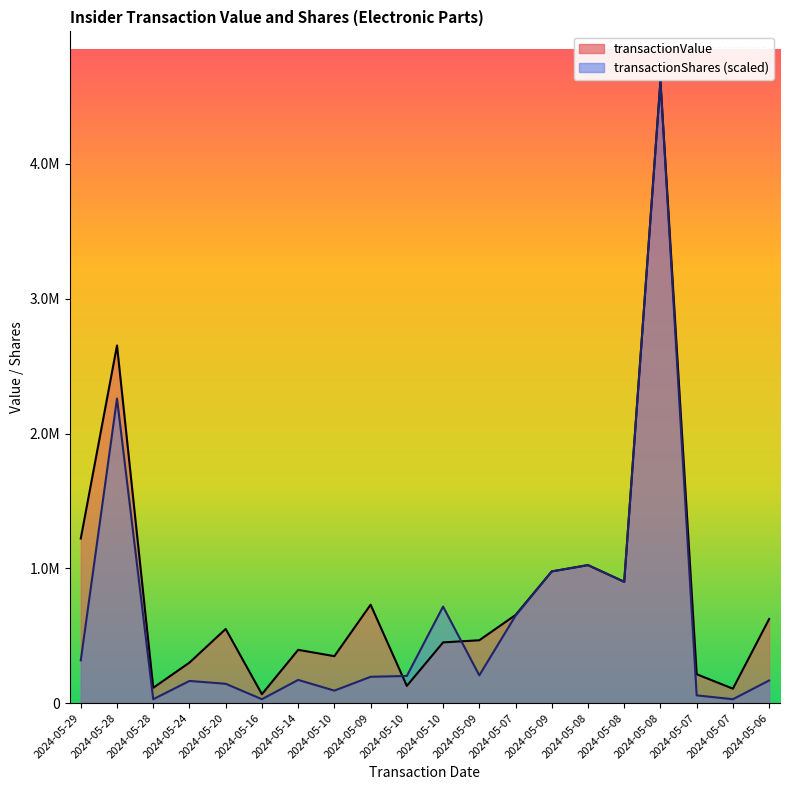

How many lines are shown in the chart?

2